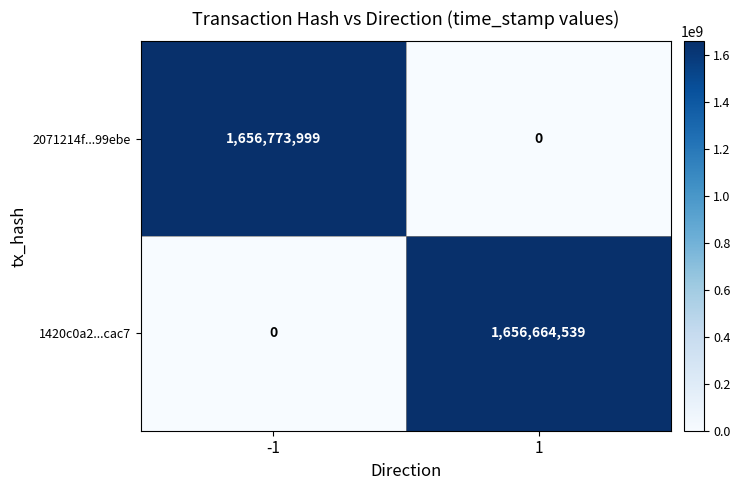

What is the greatest value displayed?

1656773999